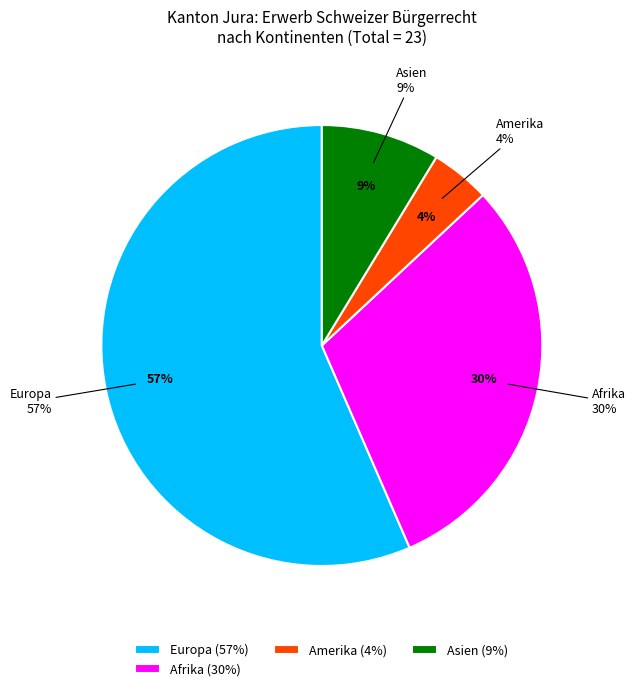

To the nearest percent, what is the difference between the Amerika and Europa slice percentages?

52%